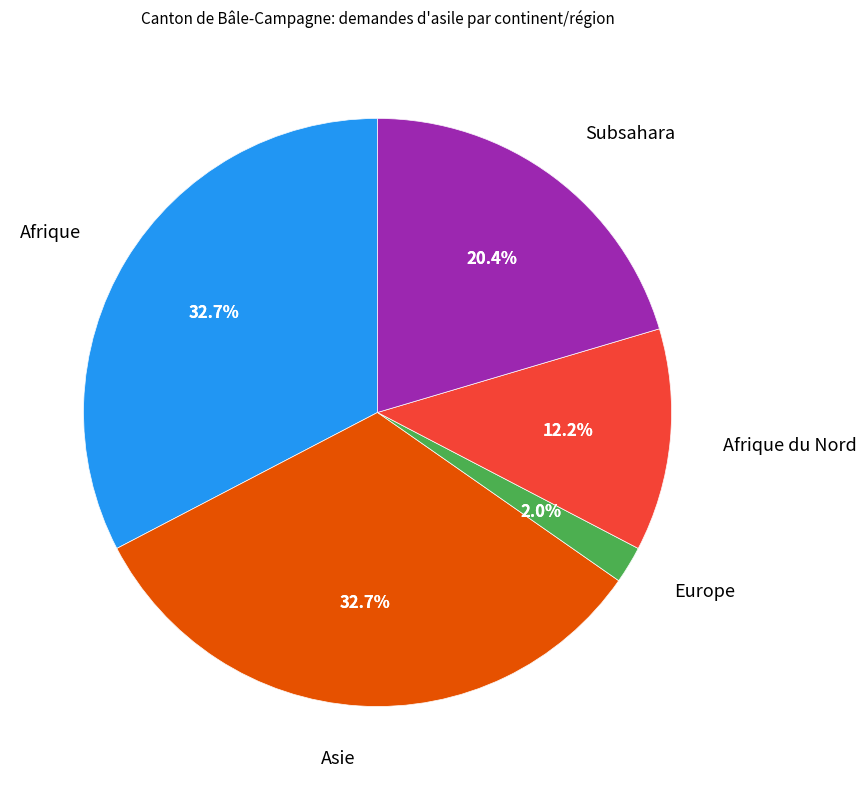

Count the number of slices in the pie.

5